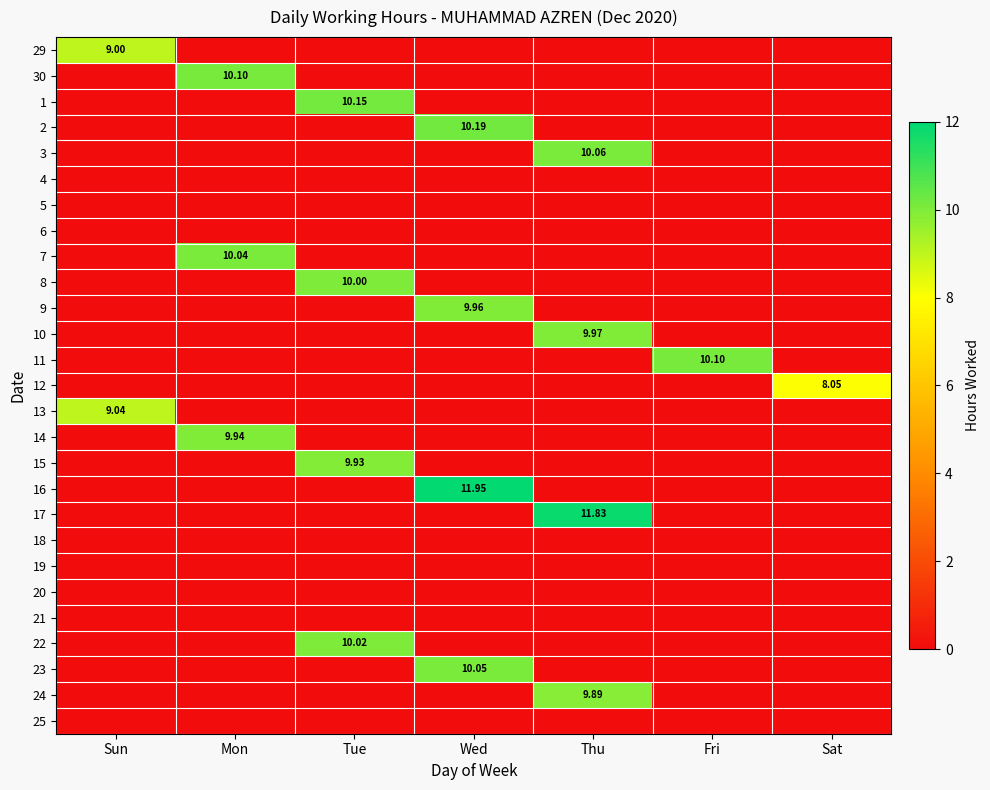

Which has a higher value, Wed or Thu?

Wed